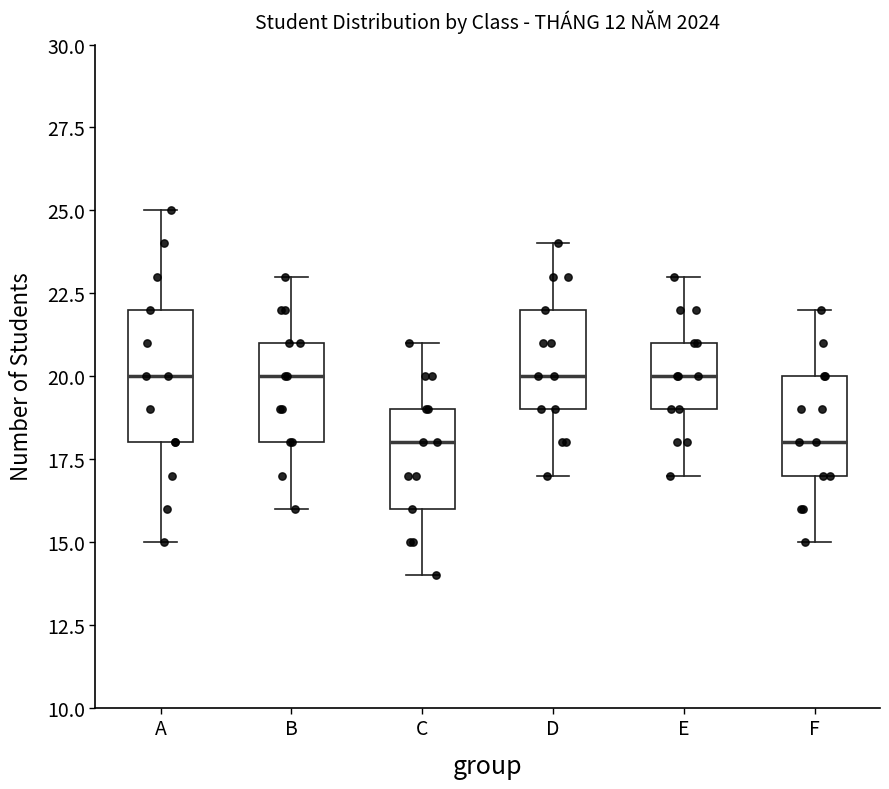

Which box is the tallest, from its lower edge to its upper edge?

A